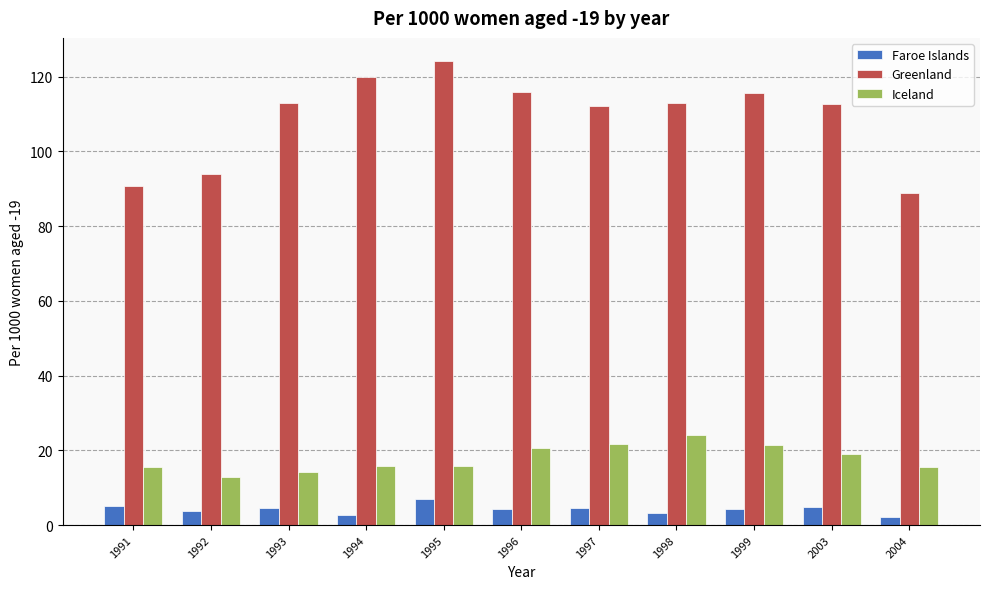

At how many categories does at least one series exceed 122?

1